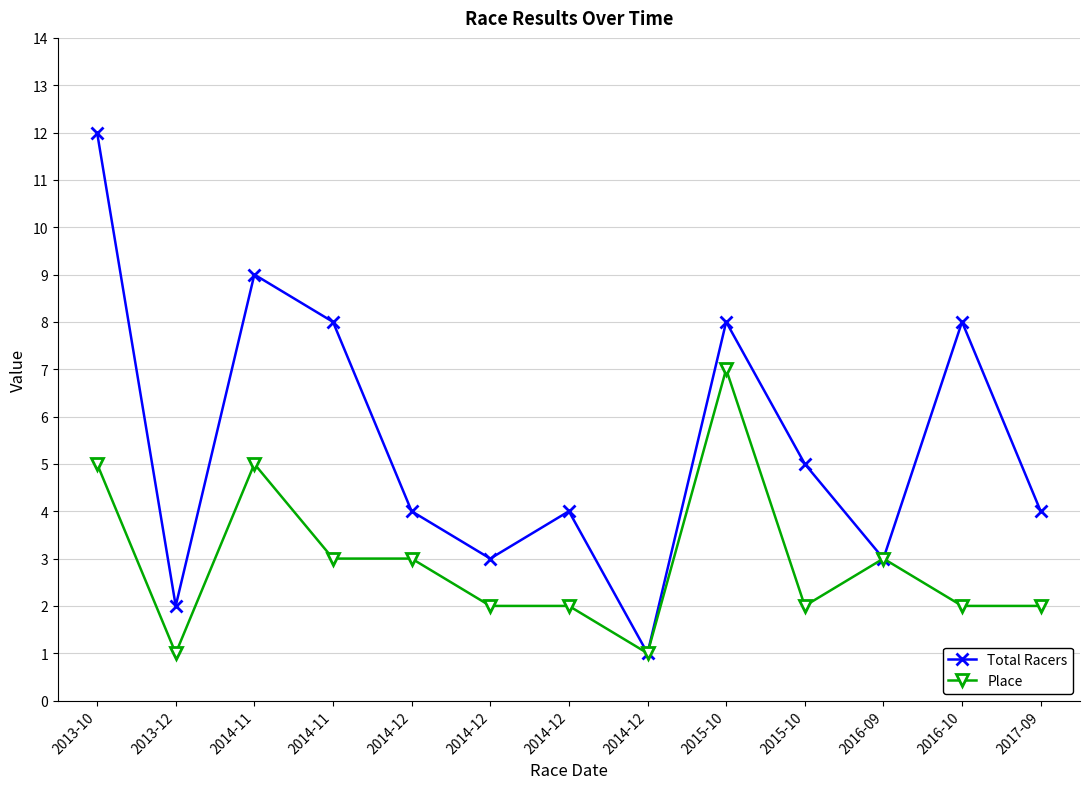

What are all the series names shown in the legend?

Total Racers, Place